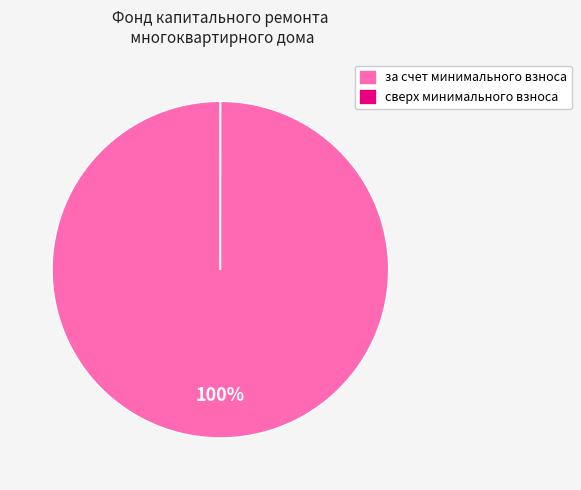

To the nearest percent, what is the average slice percentage?

50%